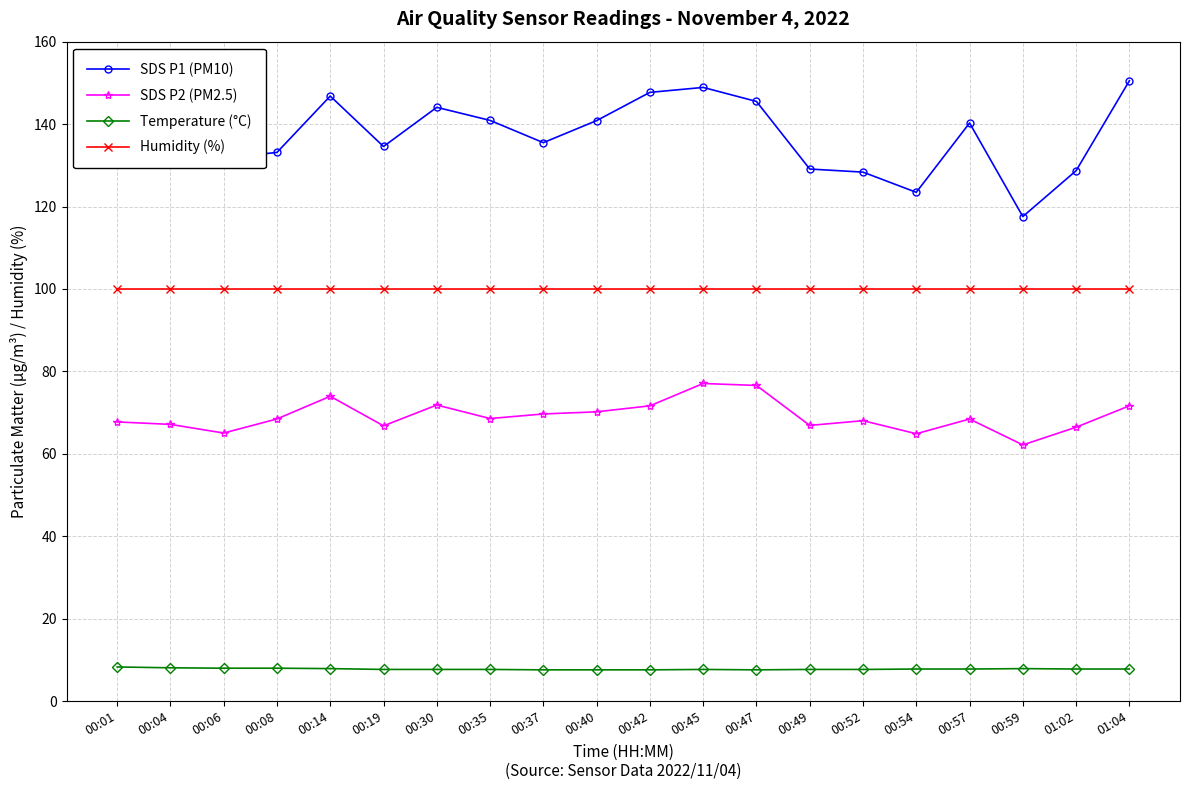

What value does the SDS P1 (PM10) series have at 00:49?

129.1